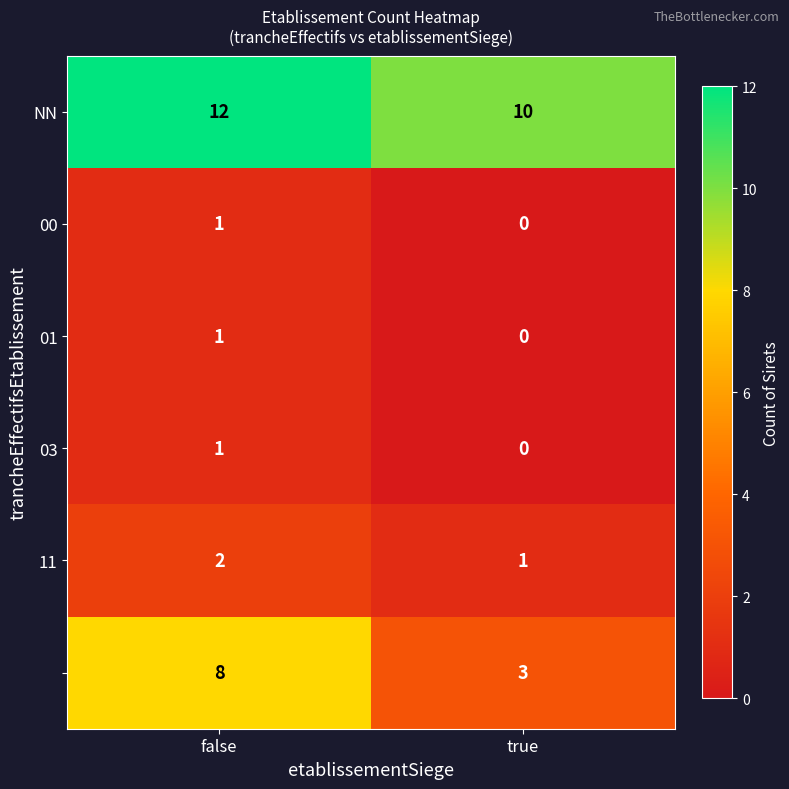

Which label corresponds to the largest value in the chart?

false